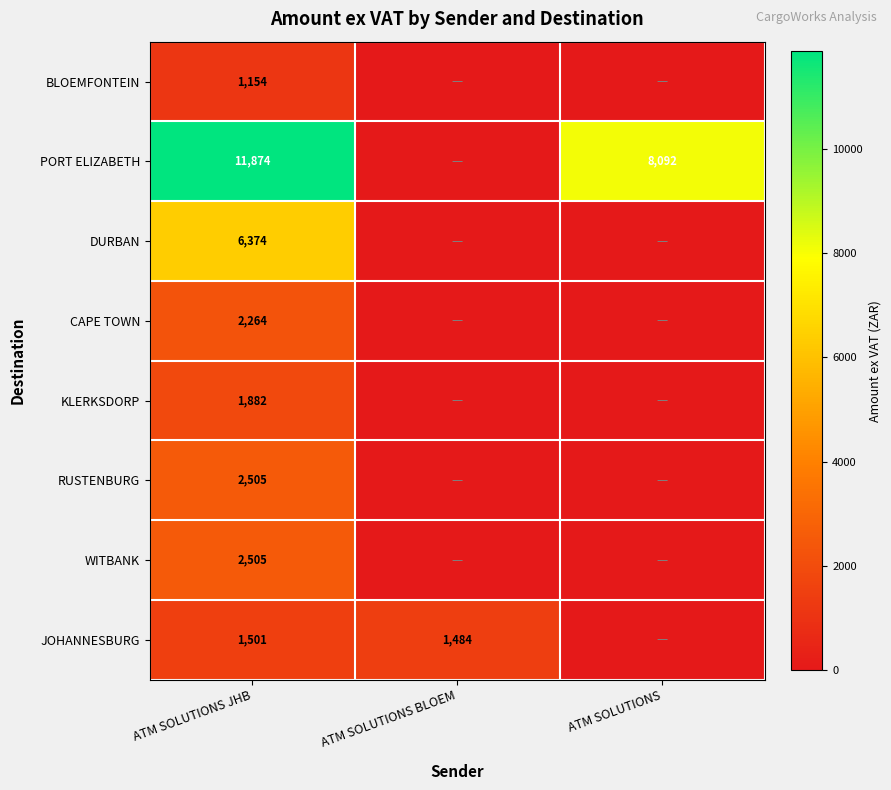

The value of RUSTENBURG at ATM SOLUTIONS JHB is 2505. True or false?

True